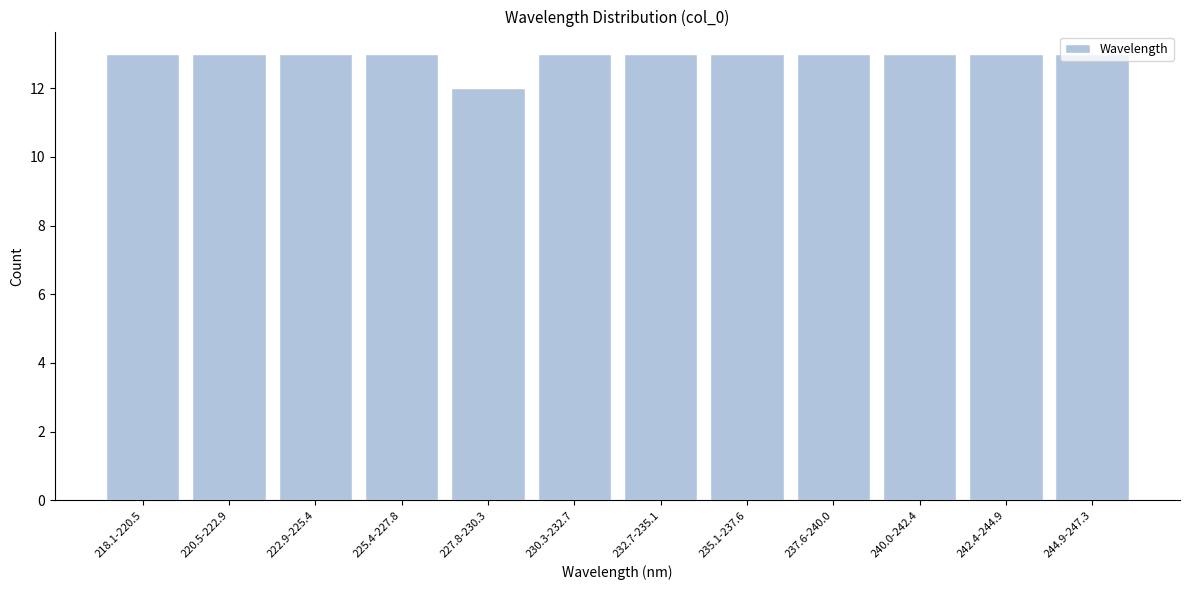

What is the maximum value shown in the chart?

13